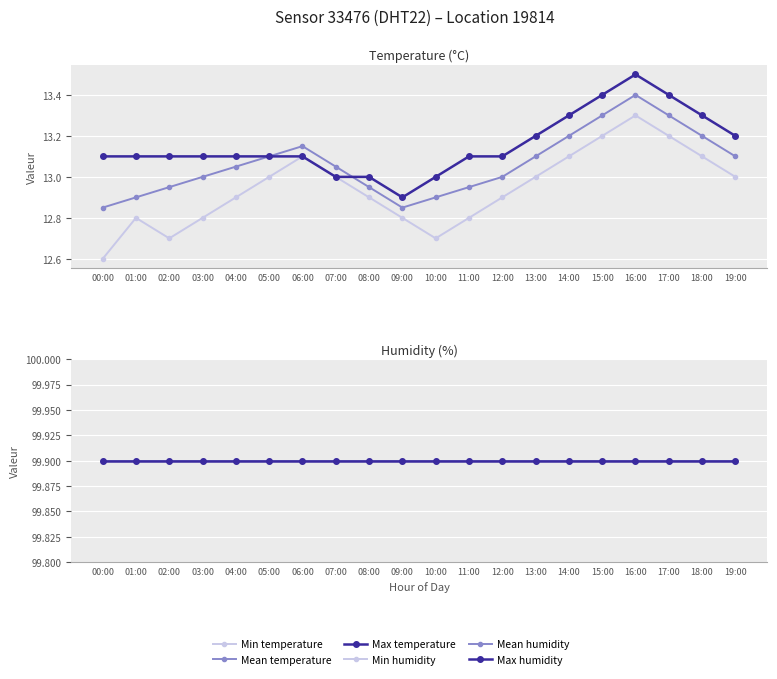

True or false: Min humidity and Mean temperature cross at least once.

False